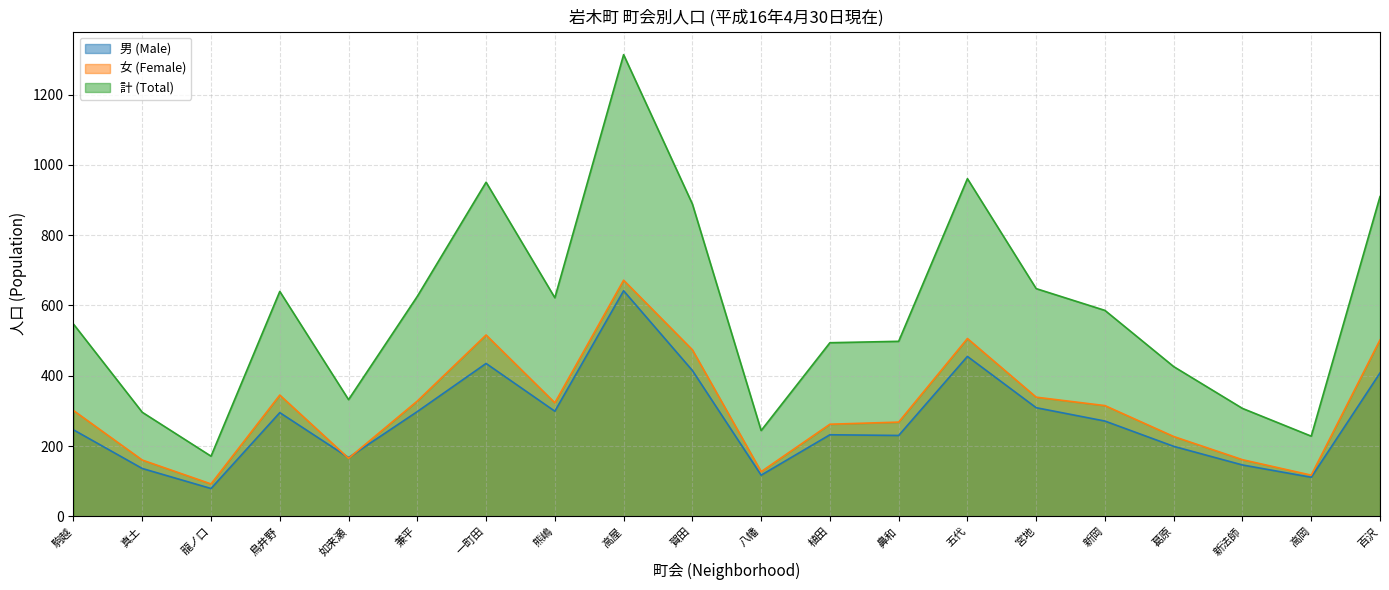

True or false: 計 (Total) and 男 (Male) intersect in this chart.

False